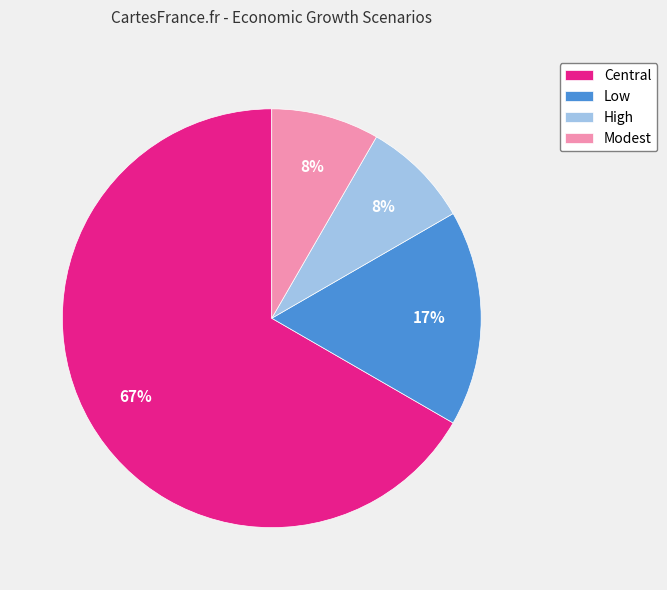

True or false: Modest accounts for 8% of the total.

True